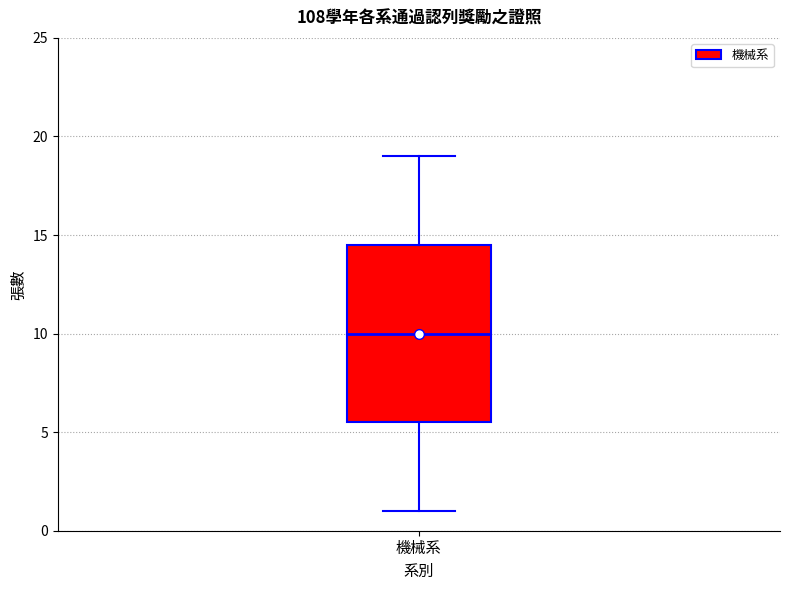

Transcribe this box plot: give where the median line is, the range the box spans, and where the two whiskers end, as read against the y-axis. The values are not printed on the chart, so give them approximately, as read against the axis.

median 10.0, box 5.5 to 14.5, whiskers 1.0 to 19.0